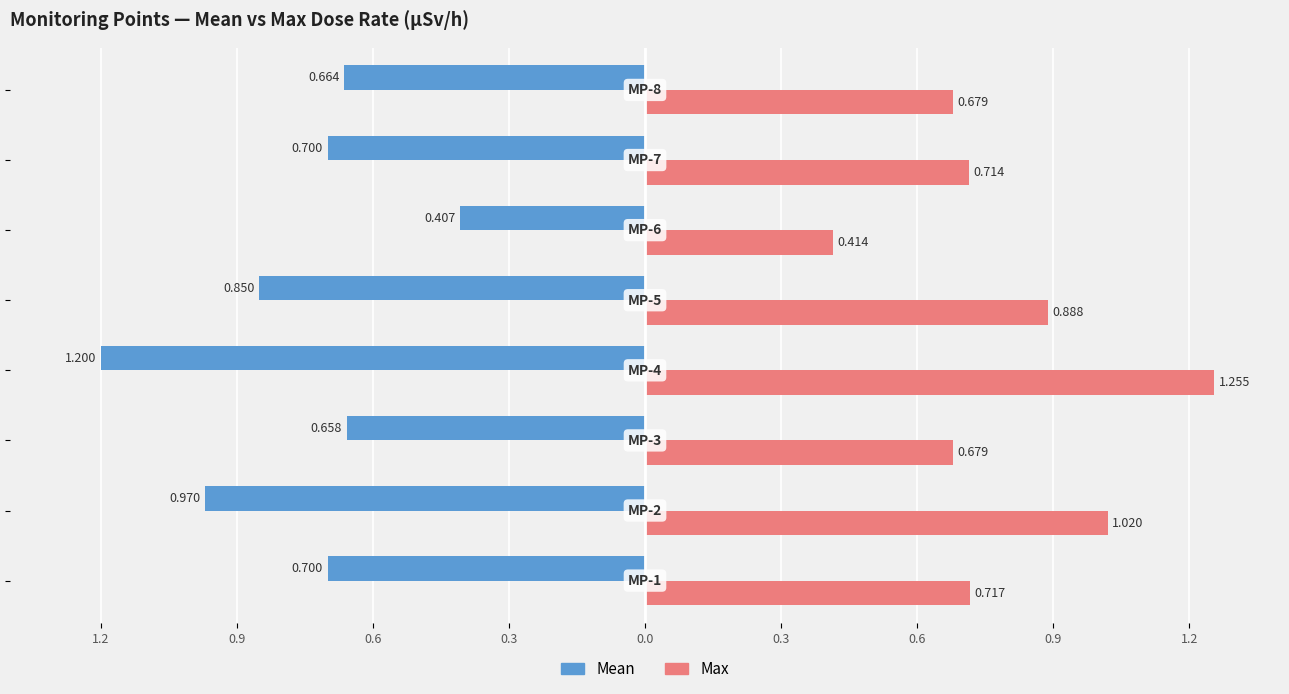

What are all the series names shown in the legend?

Mean, Max